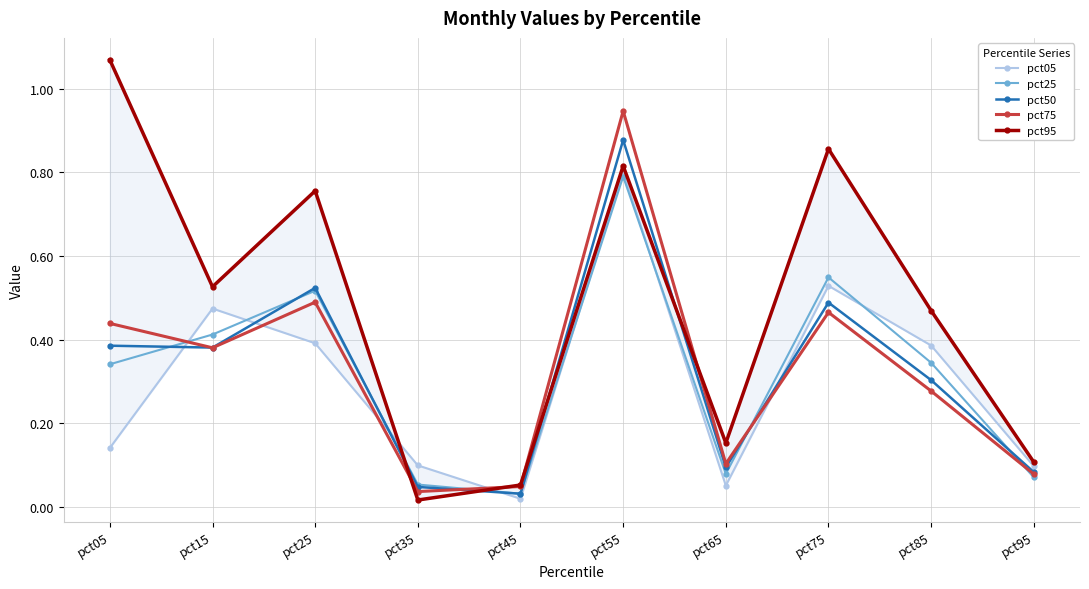

Reading left to right, extract all data points from this chart.

pct05: 0.1	0.5	0.4	0.1	0.0	0.8	0.1	0.5	0.4	0.1
pct25: 0.3	0.4	0.5	0.1	0.0	0.8	0.1	0.5	0.3	0.1
pct50: 0.4	0.4	0.5	0.0	0.0	0.9	0.1	0.5	0.3	0.1
pct75: 0.4	0.4	0.5	0.0	0.0	0.9	0.1	0.5	0.3	0.1
pct95: 1.1	0.5	0.8	0.0	0.1	0.8	0.2	0.9	0.5	0.1